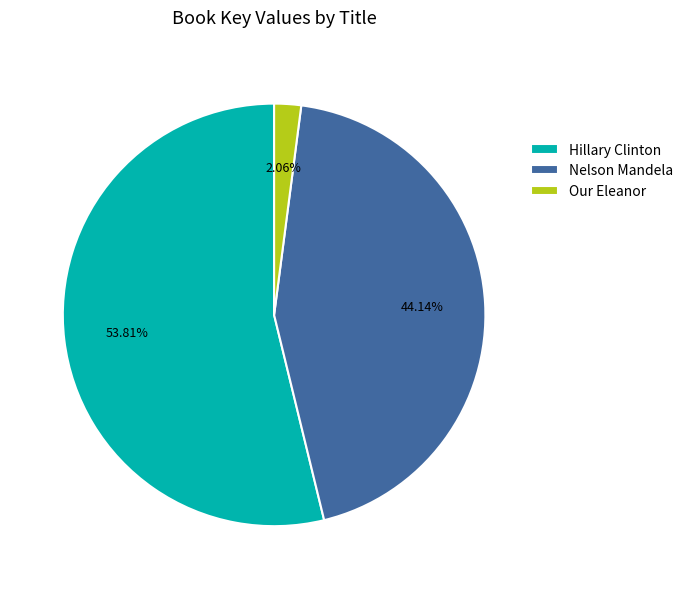

Is the sum of Our Eleanor and Nelson Mandela greater than half?

No